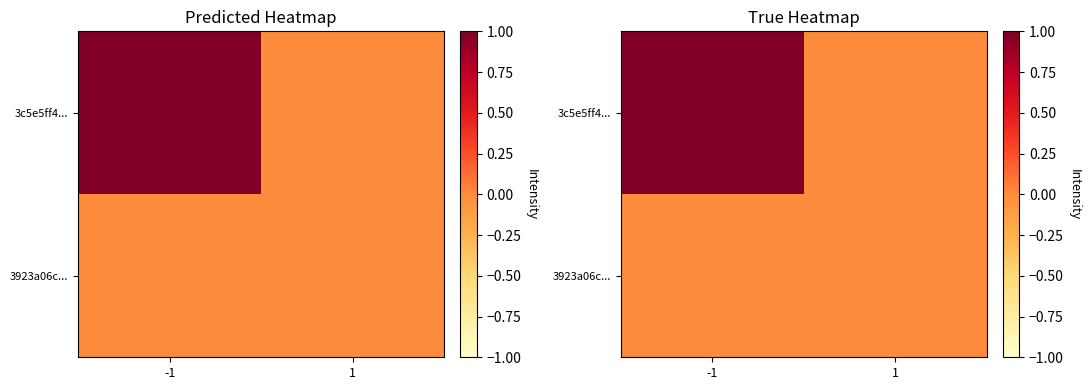

At which label is 3923a06c... closest to 0?

-1